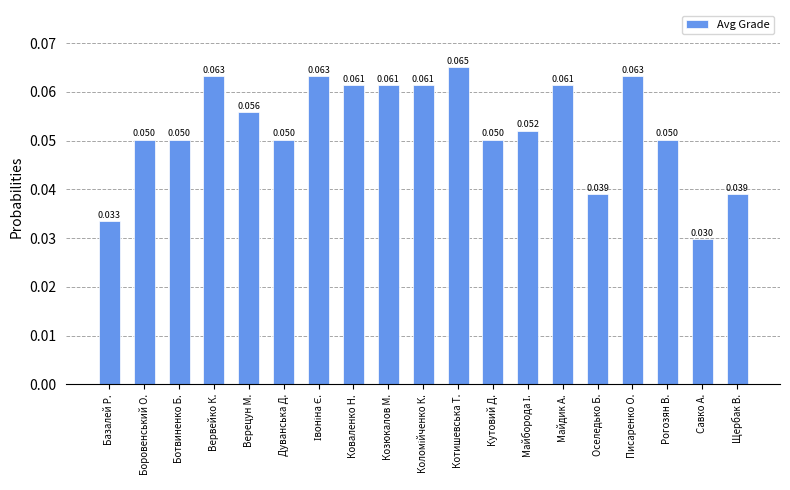

Which label corresponds to the largest value in the chart?

Котишевська Т.